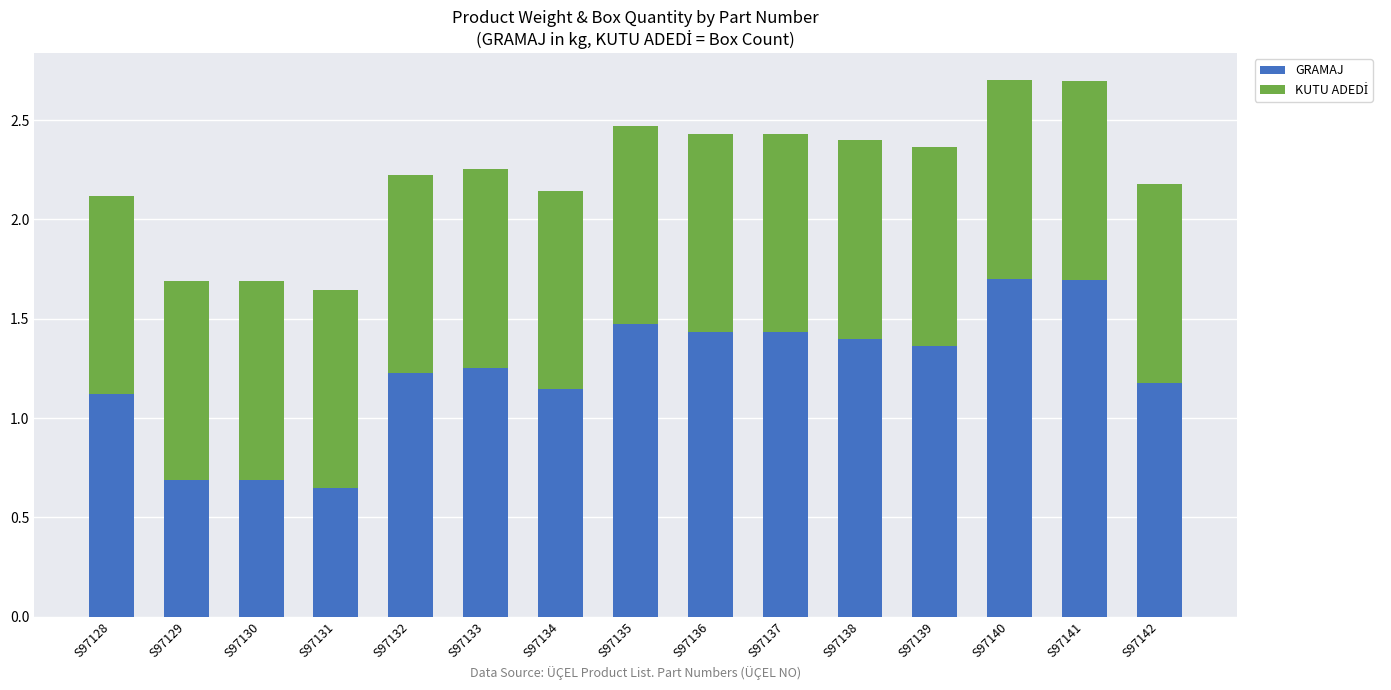

What is the total value across all series at S97133?

2.3